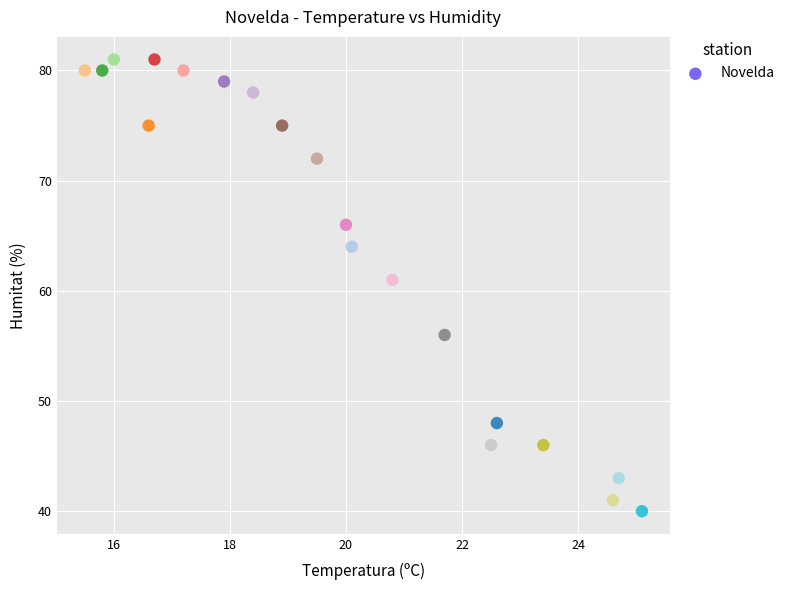

What Y value in the scatter plot is closest to 60?

61